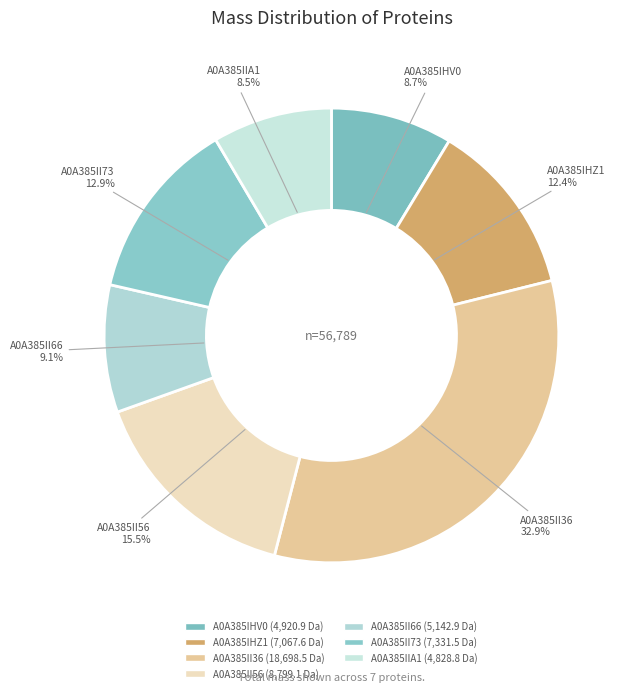

Between A0A385II56 and A0A385IHZ1, which is larger?

A0A385II56